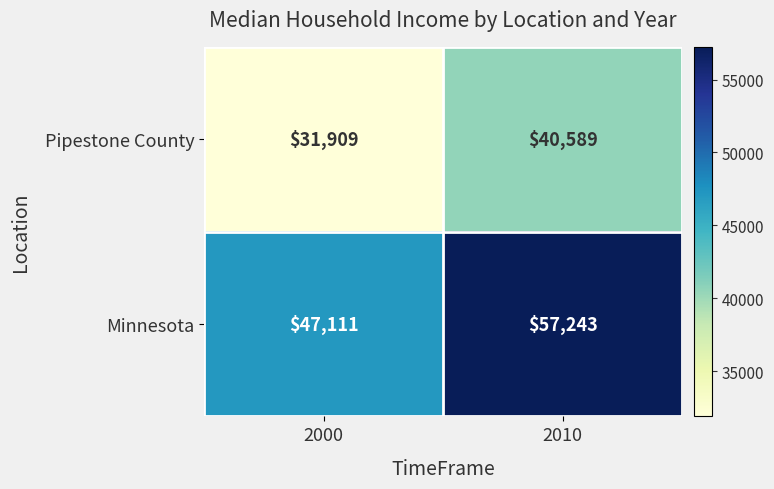

At which category does the chart reach its peak across all series?

2010